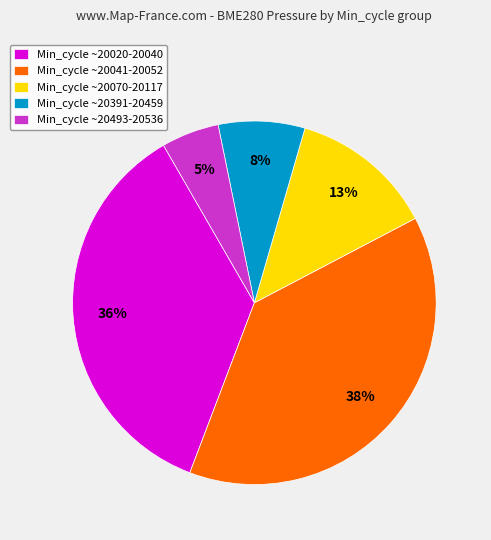

Does any single category account for the majority?

No